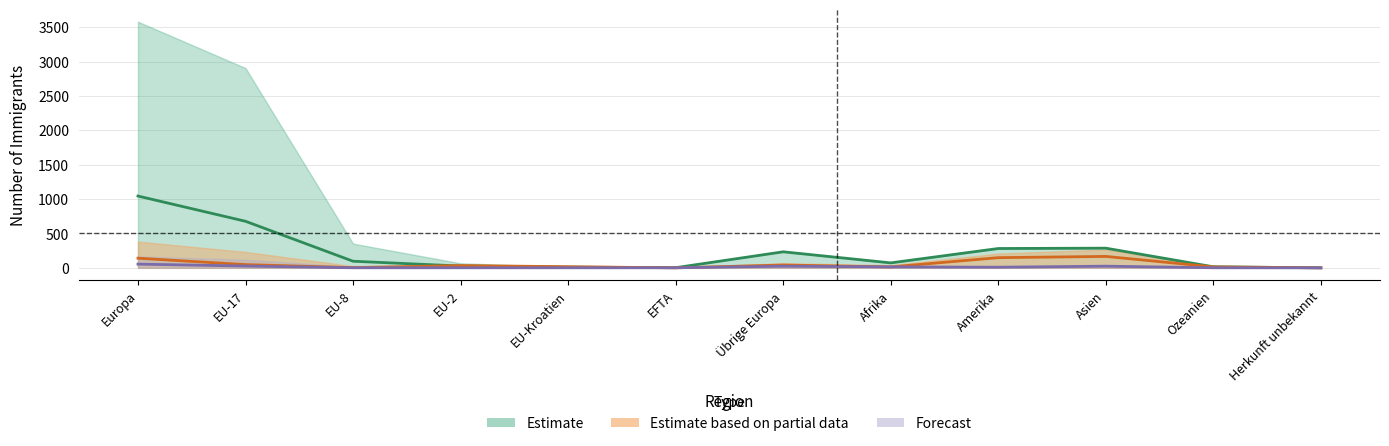

True or false: Kontingentierte Erwerbstätigkeit has a value of 27 at Übrige Europa.

False